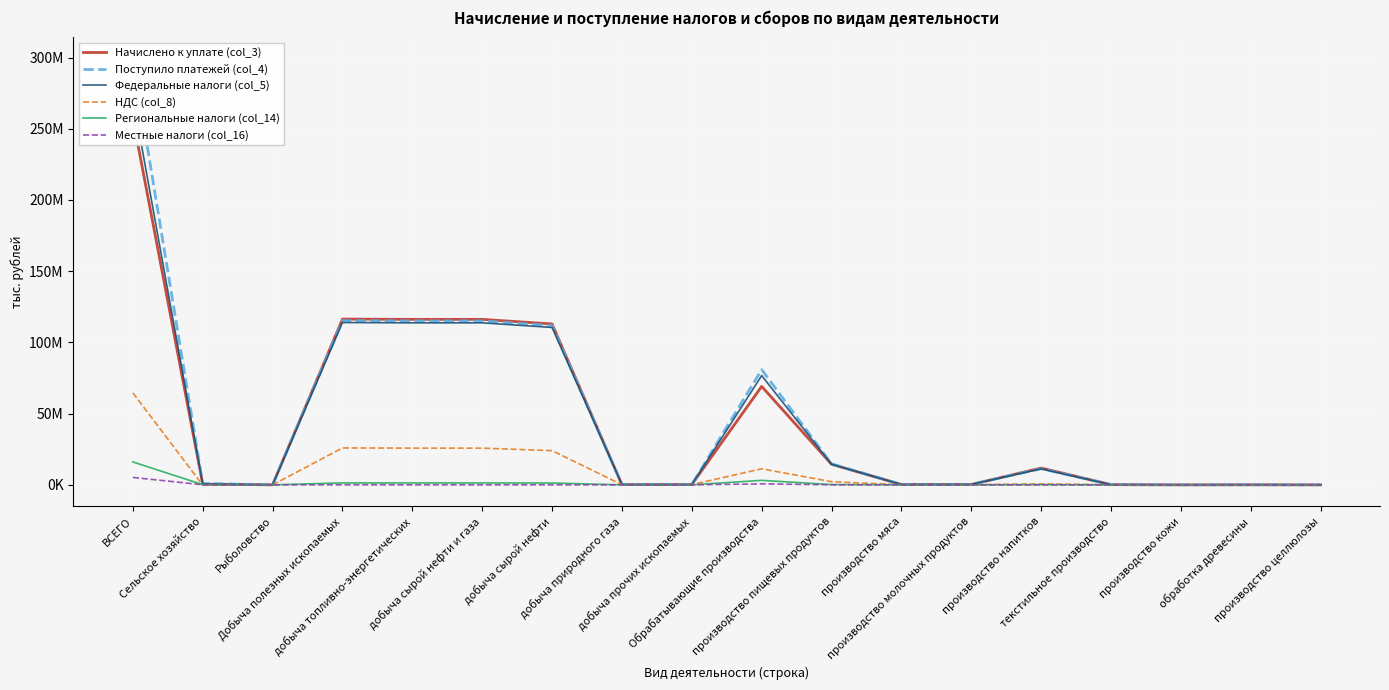

Which series changed the most between добыча сырой нефти и газа and добыча сырой нефти?

Поступило платежей (col_4)